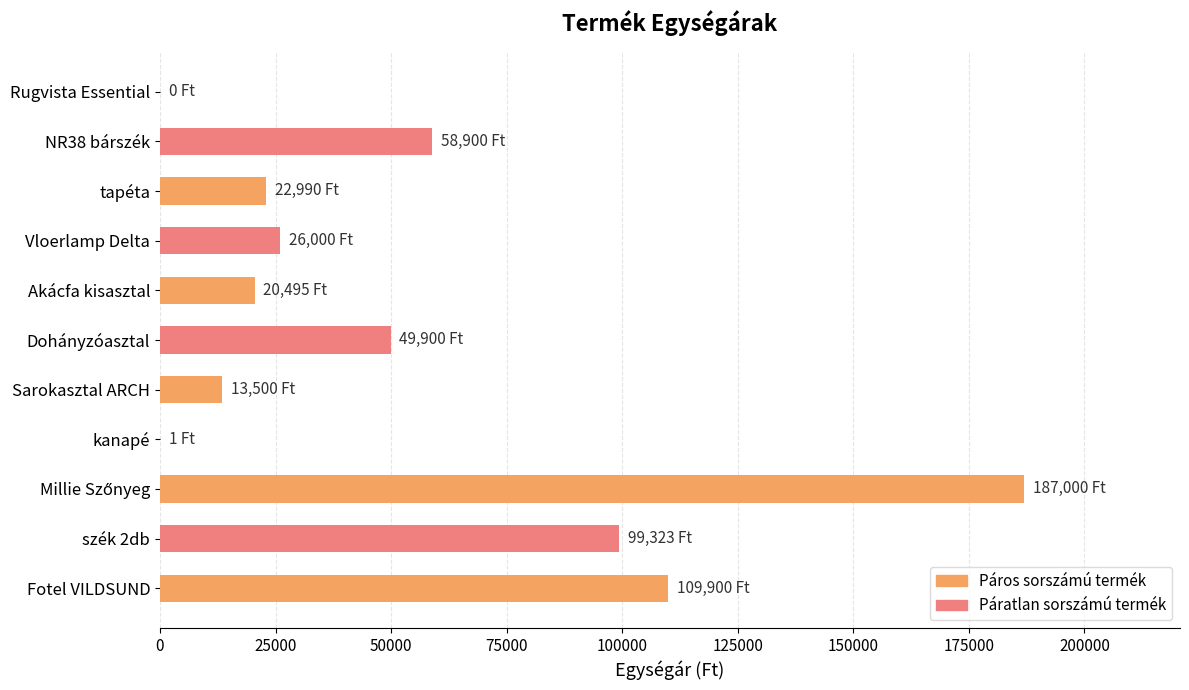

The chart shows a value of 109900 at Fotel VILDSUND. True or false?

True